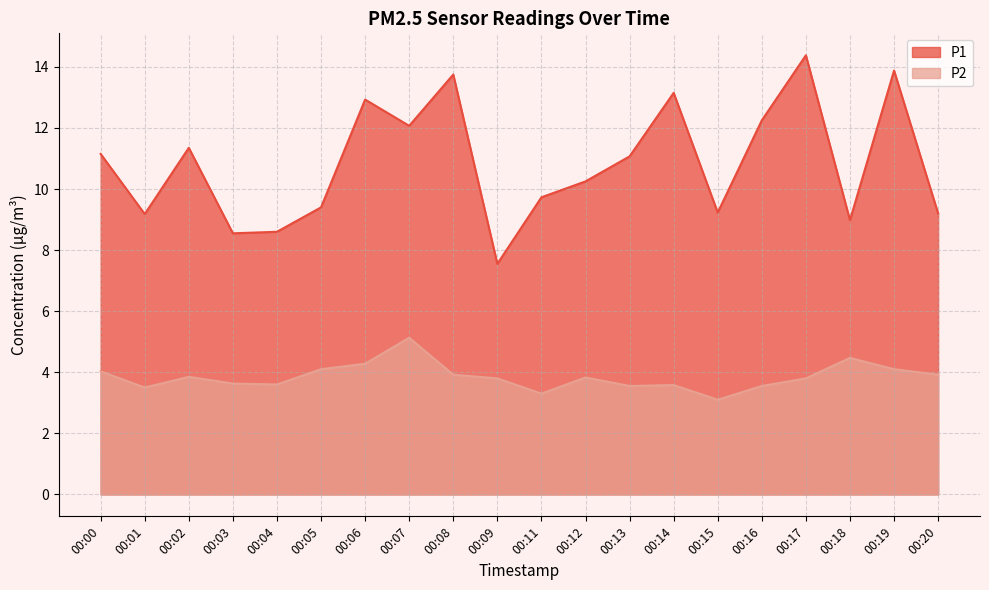

The value of P1 at 00:17 is 14.4. True or false?

True